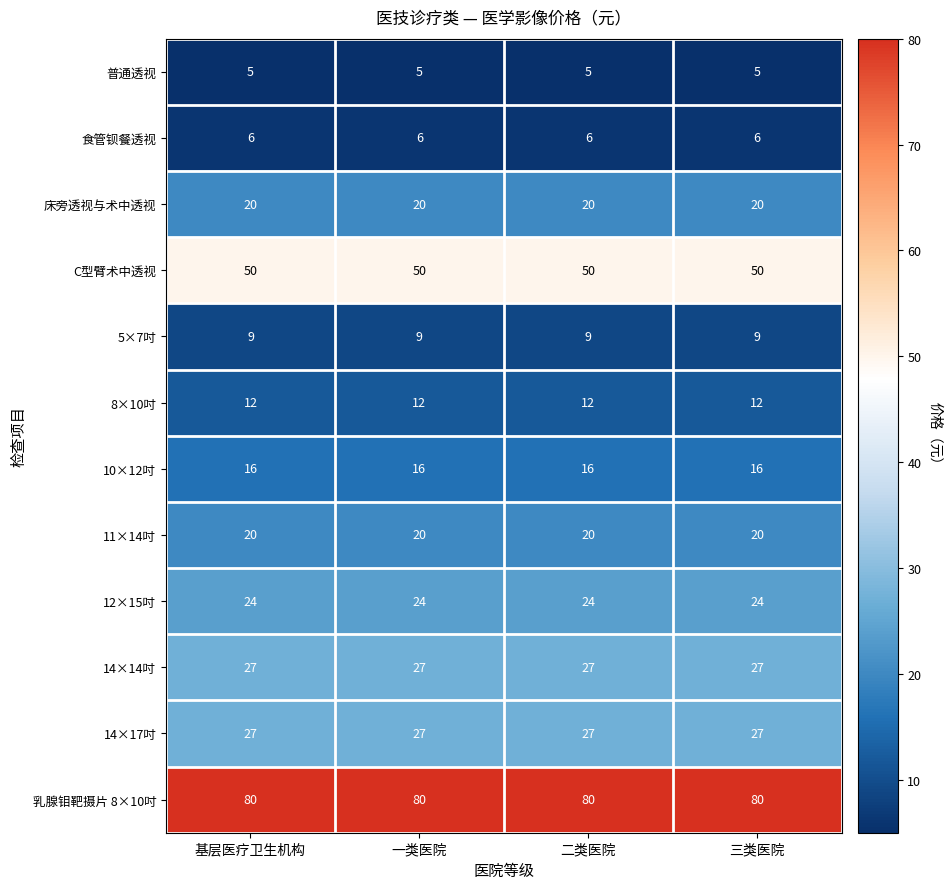

What is the sum of the 14×17吋 values at 一类医院 and 三类医院?

54